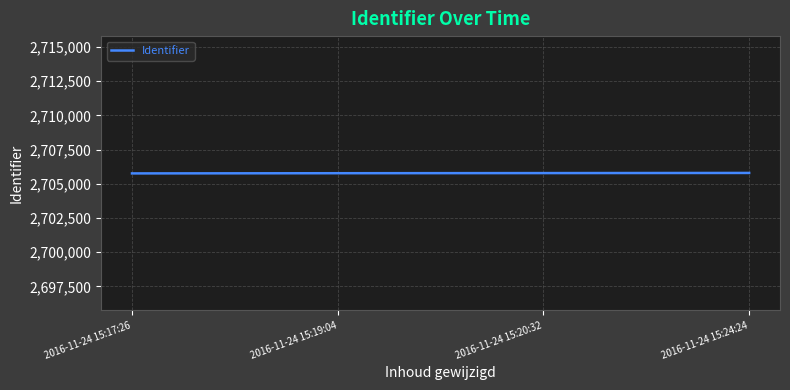

True or false: the data has more than 1 interior local peaks.

False